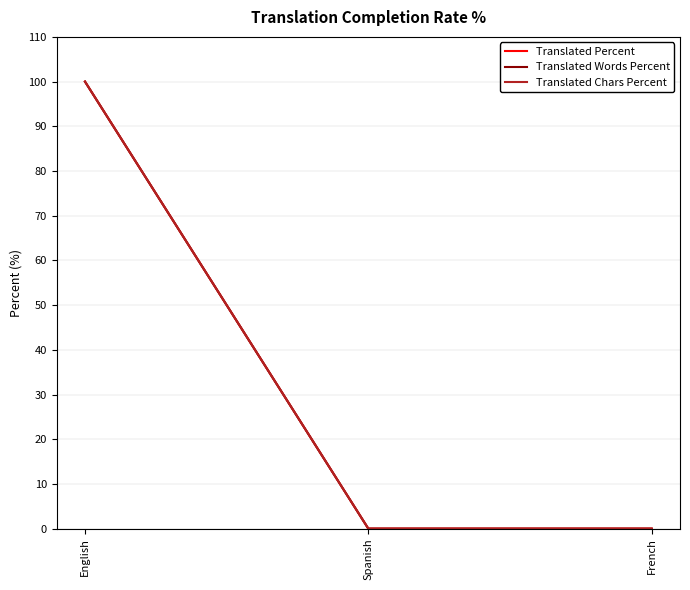

Is this an area chart (filled region under the line)?

No